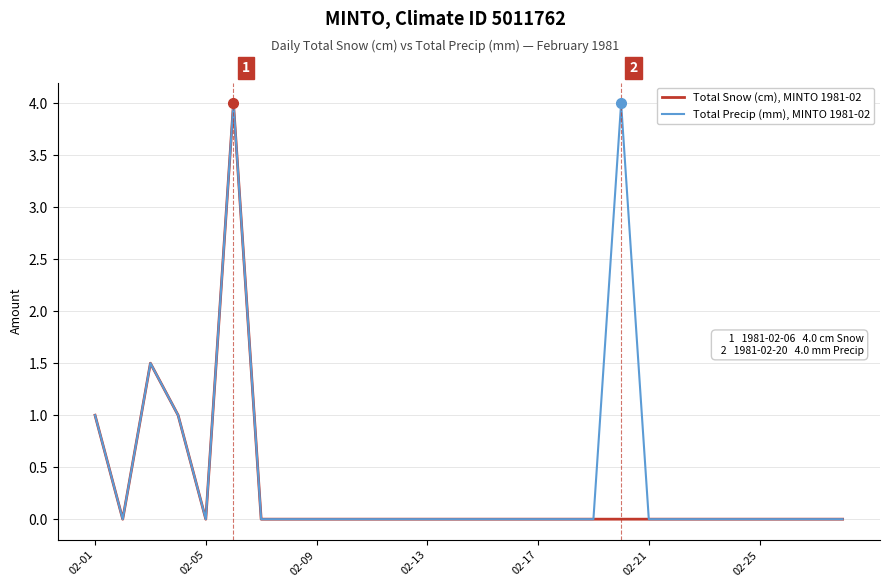

List the series in order of their overall mean, lowest first.

Total Snow (cm), MINTO 1981-02, Total Precip (mm), MINTO 1981-02